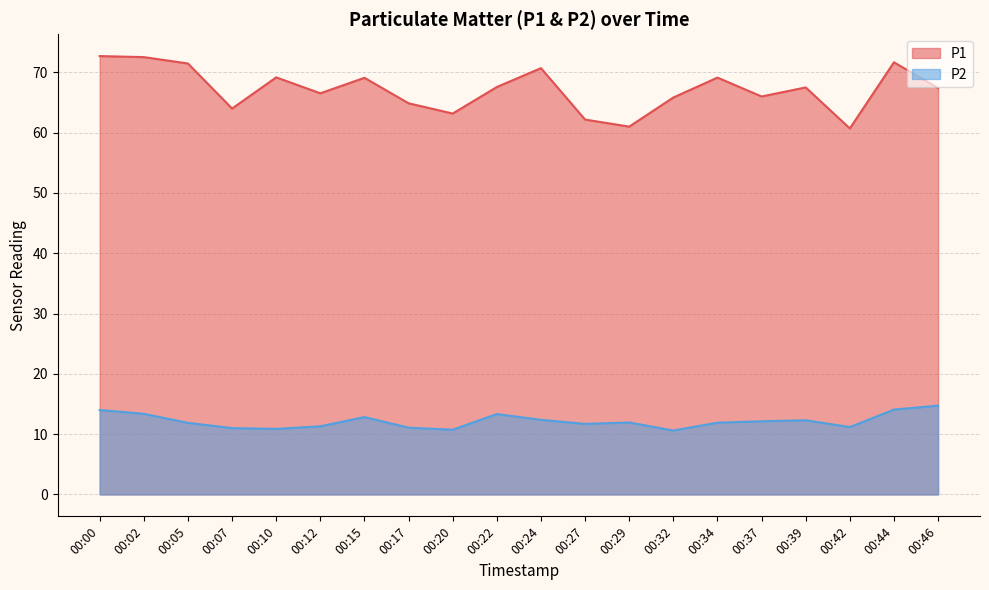

How many interior local valleys does the P2 series have?

5